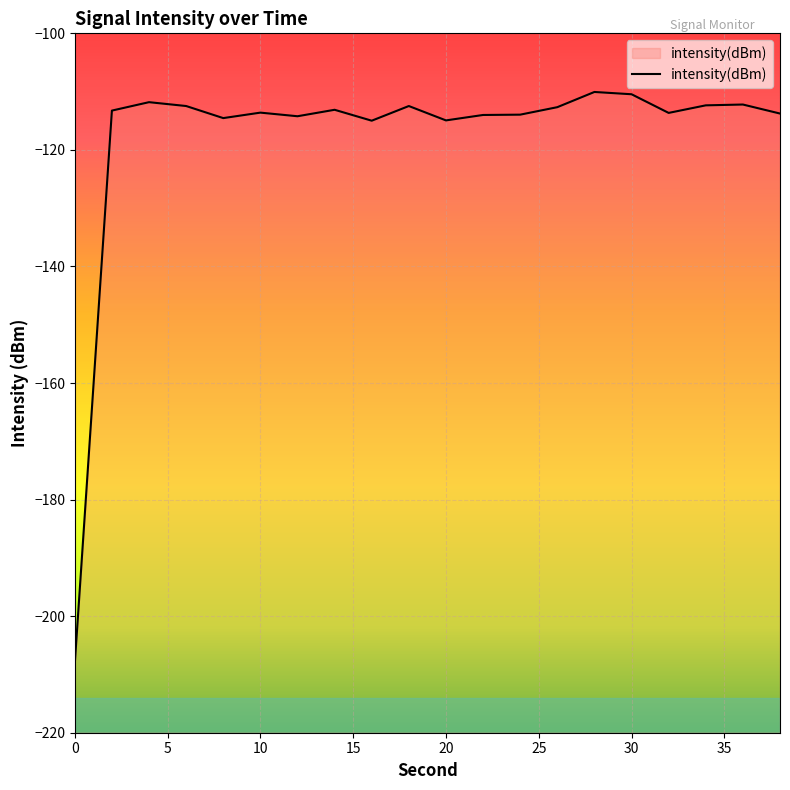

Reading left to right, what are all the values shown in this chart?

-208.1	-113.3	-111.8	-112.5	-114.5	-113.6	-114.2	-113.1	-115.0	-112.5	-114.9	-114.0	-114.0	-112.7	-110.1	-110.5	-113.7	-112.4	-112.2	-113.8